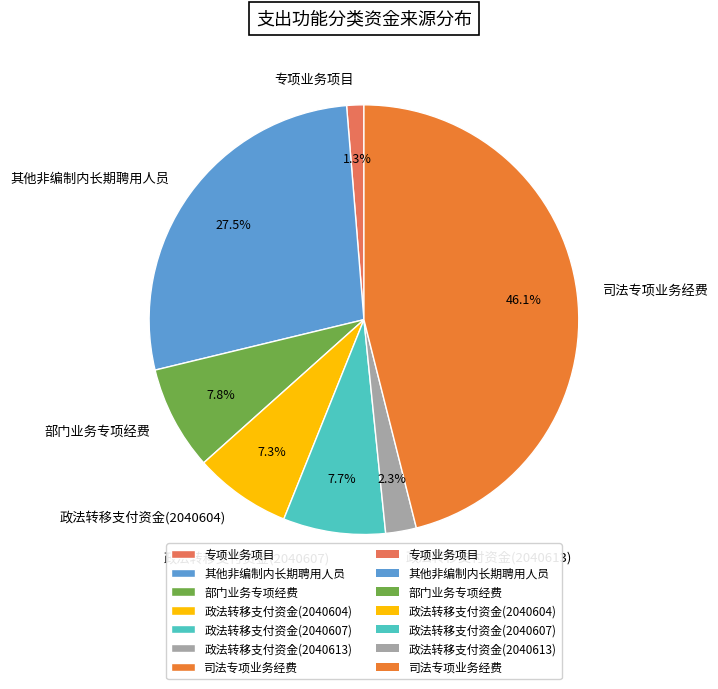

Do 司法专项业务经费 and 政法转移支付资金(2040607) together represent more than half of the pie?

Yes